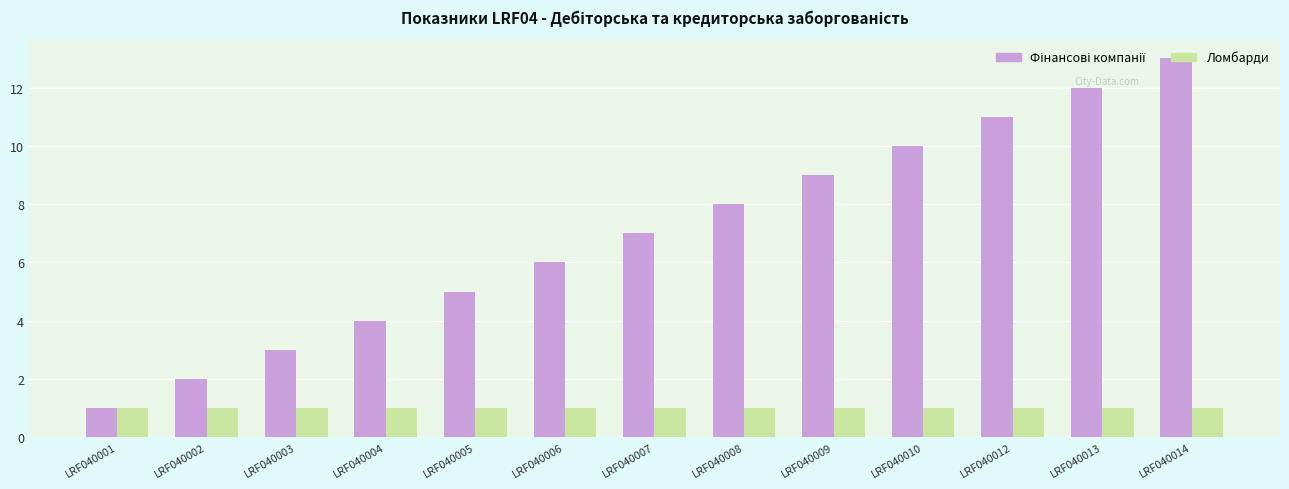

Does the chart contain any negative values?

No